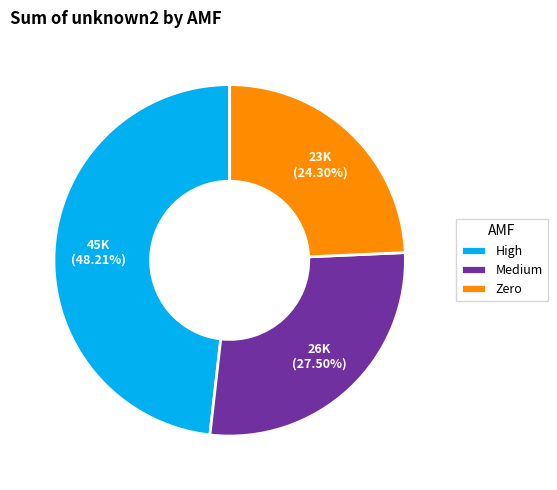

What is the total percentage of Zero and High?

72.5%